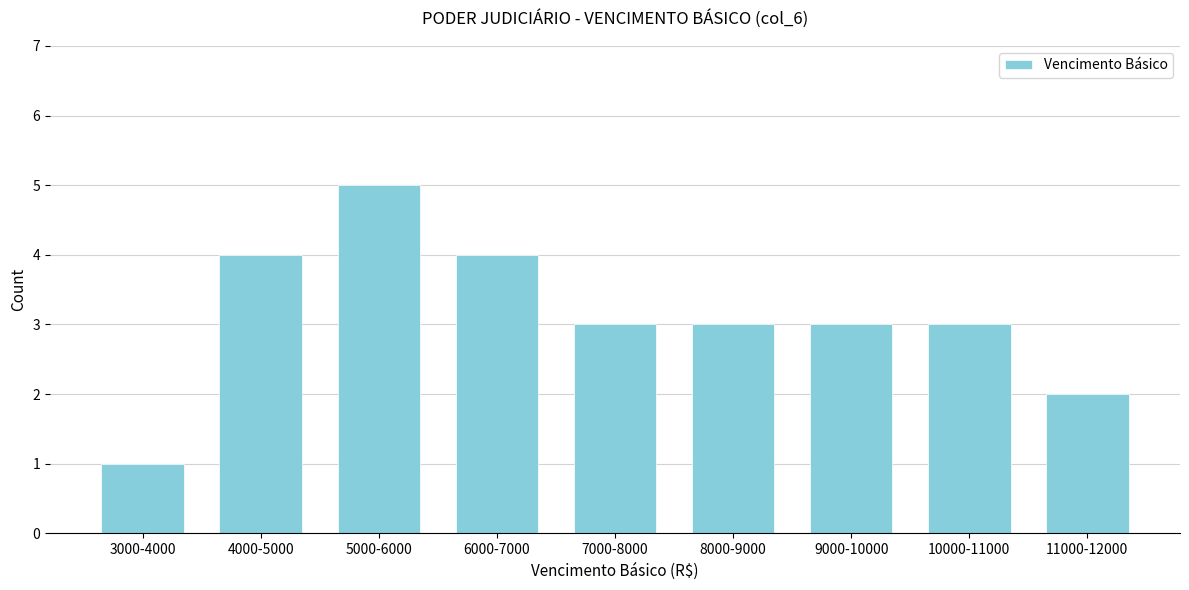

Reading right to left, transcribe all the data shown in this chart.

11000-12000=2	10000-11000=3	9000-10000=3	8000-9000=3	7000-8000=3	6000-7000=4	5000-6000=5	4000-5000=4	3000-4000=1